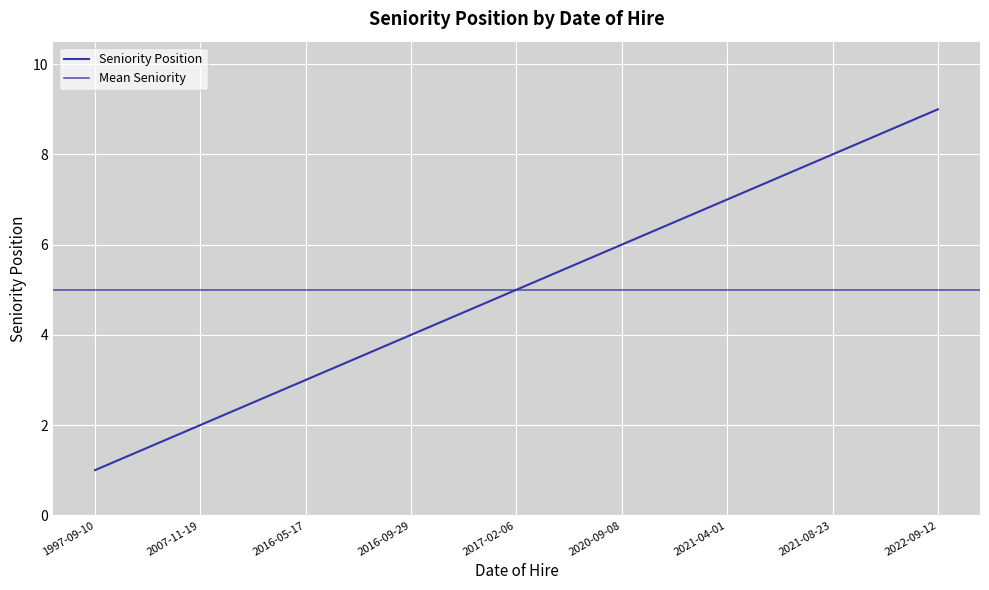

List the labels in order of value, largest first.

2022-09-12, 2021-08-23, 2021-04-01, 2020-09-08, 2017-02-06, 2016-09-29, 2016-05-17, 2007-11-19, 1997-09-10